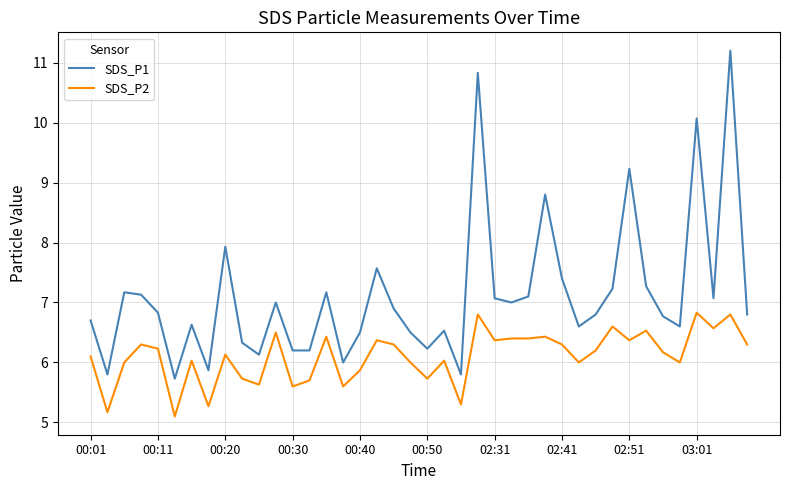

List the series in order of their peak value, highest first.

SDS_P1, SDS_P2